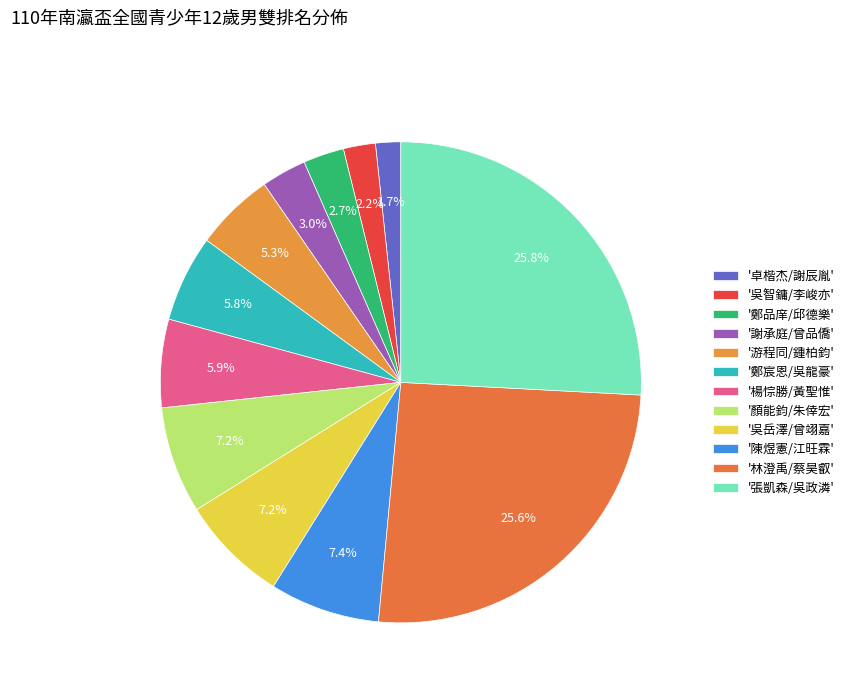

Rank the categories by value from highest to lowest.

張凱森/吳政潾, 林澄禹/蔡昊叡, 陳煜憲/江旺霖, 吳岳澤/曾翊嘉, 顏能鈞/朱倖宏, 楊悰勝/黃聖惟, 鄭宸恩/吳龍豪, 游程同/鍾柏鈞, 謝承庭/曾品僑, 鄭品庠/邱德樂, 吳智鏞/李峻亦, 卓楷杰/謝辰胤